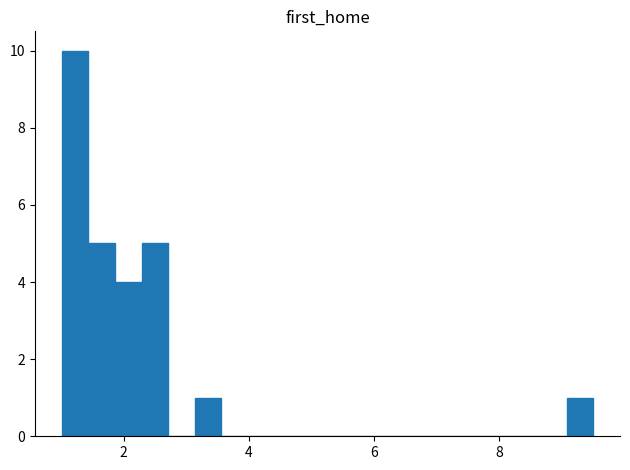

Around what value on the x-axis is the tallest bar? Give the approximate position of its centre, as read against the axis.

1.2